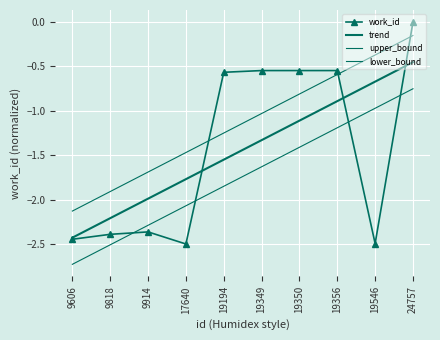

How many interior local peaks does the work_id series have?

1